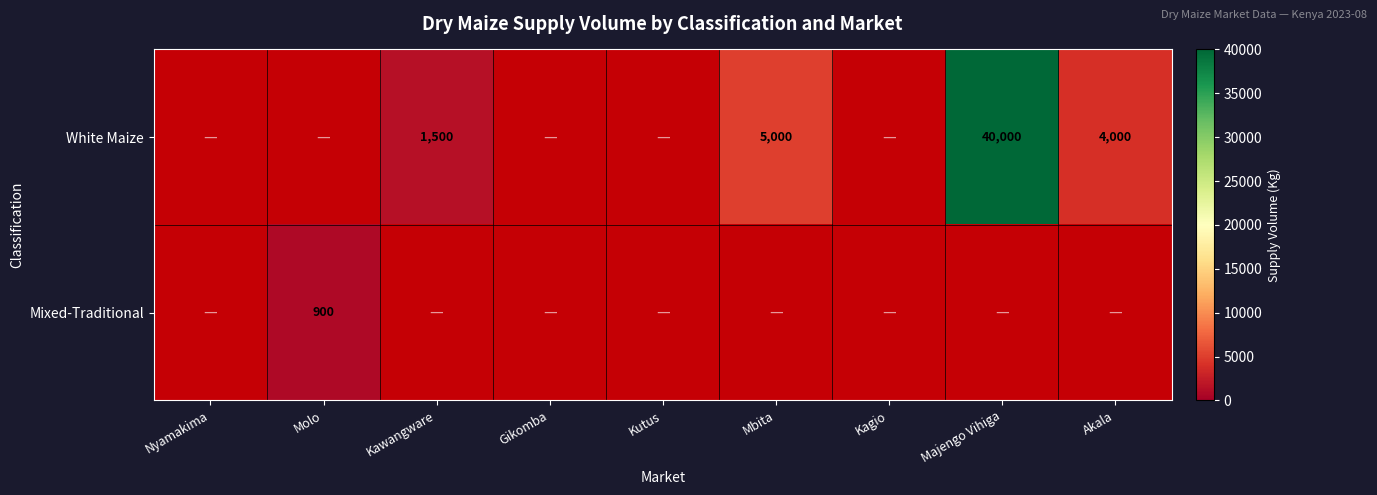

How many distinct data groups are displayed?

2